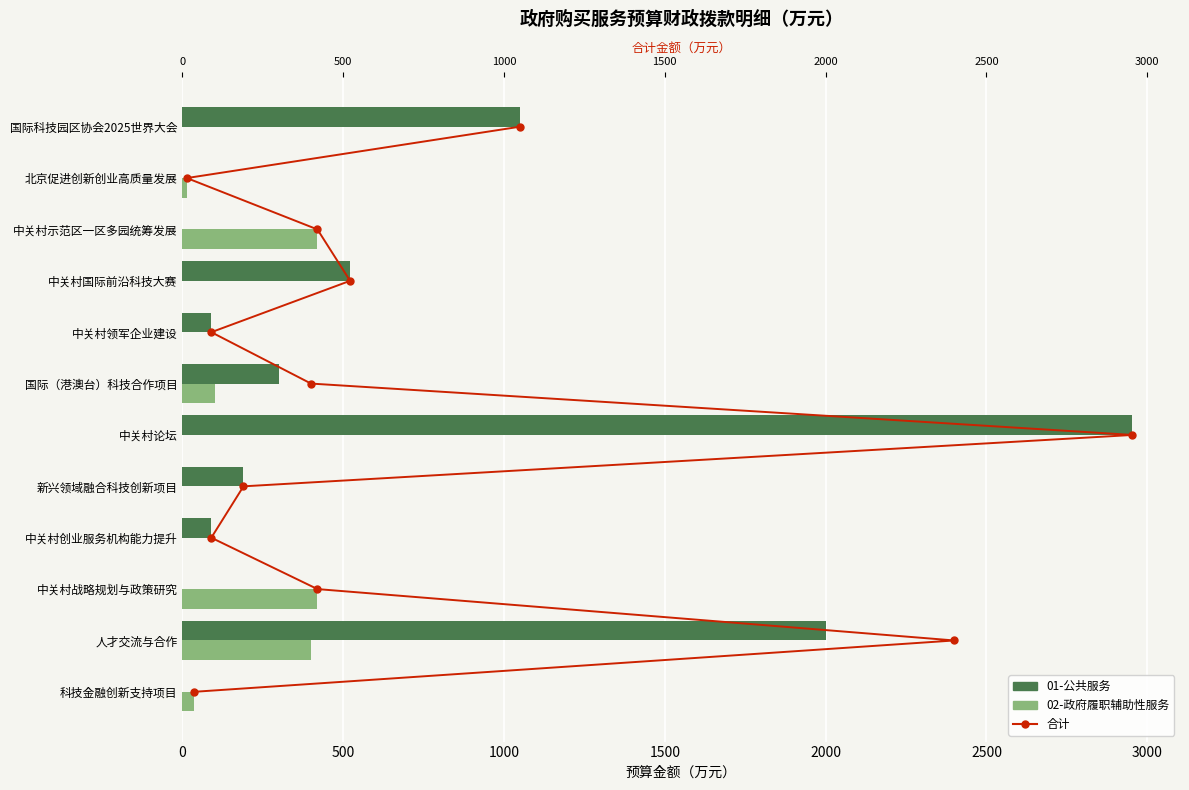

What is the value of the 01-公共服务 bar at the 2nd from the left?

2000.0